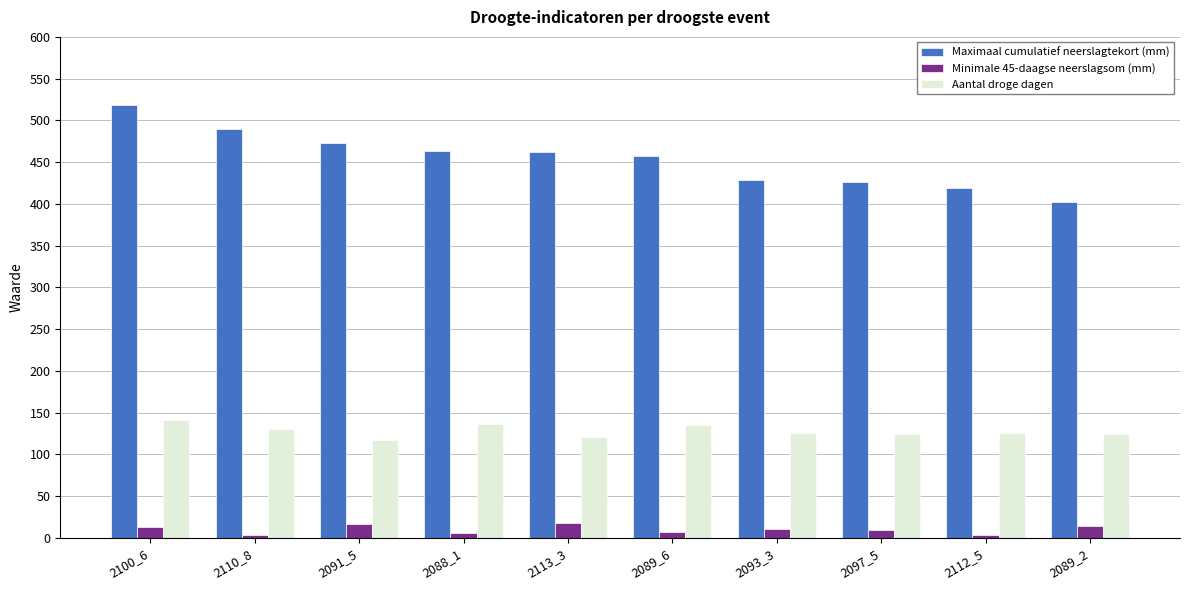

What is the approximate value of Minimale 45-daagse neerslagsom (mm) at 2097_5?

9.4